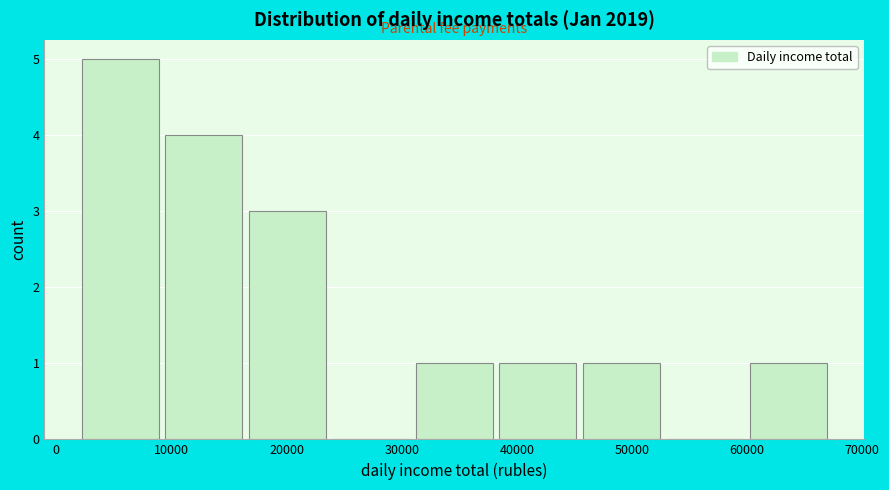

Which range on the x-axis has the tallest bar?

2000 to 9000